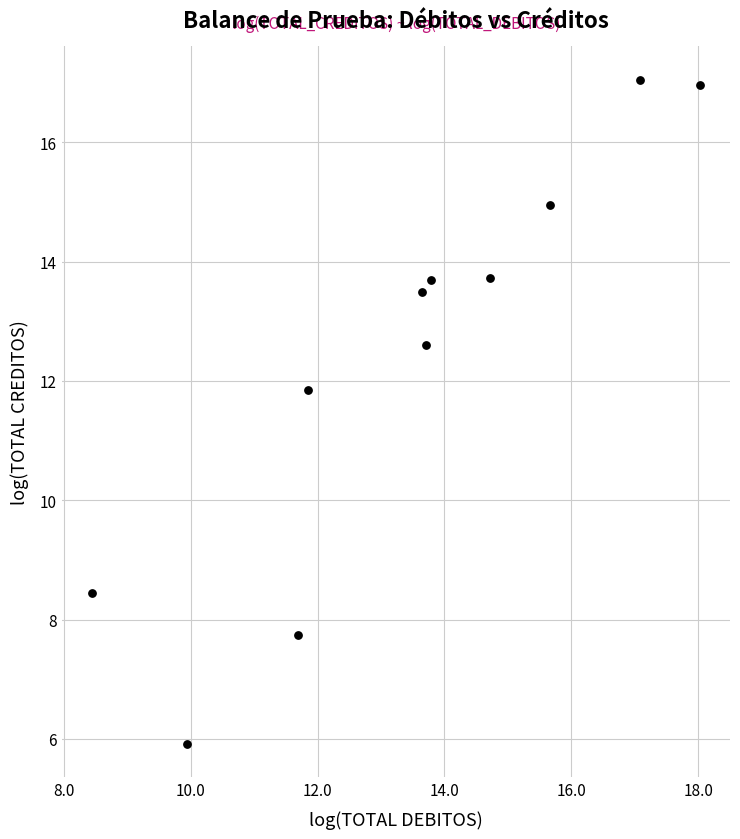

What is the average X value?

13.5